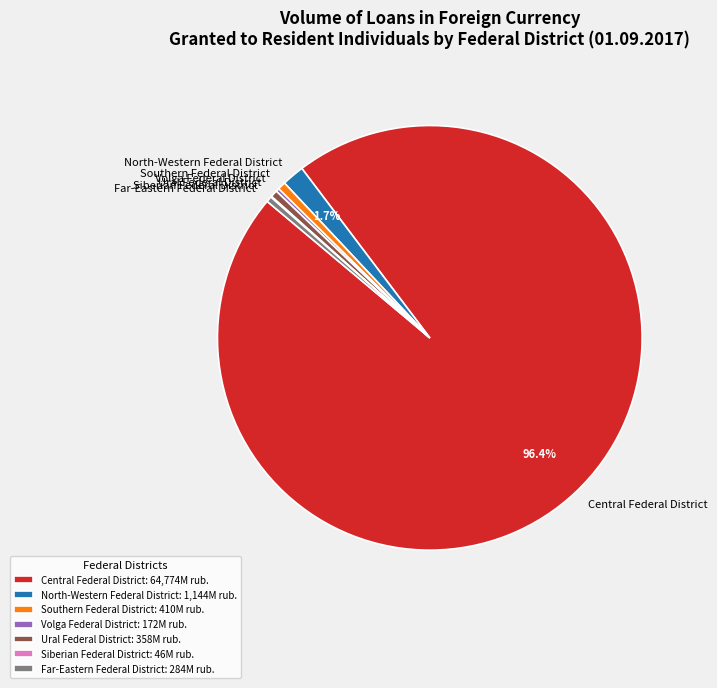

What percentage is the Central Federal District slice, to the nearest percent?

96%